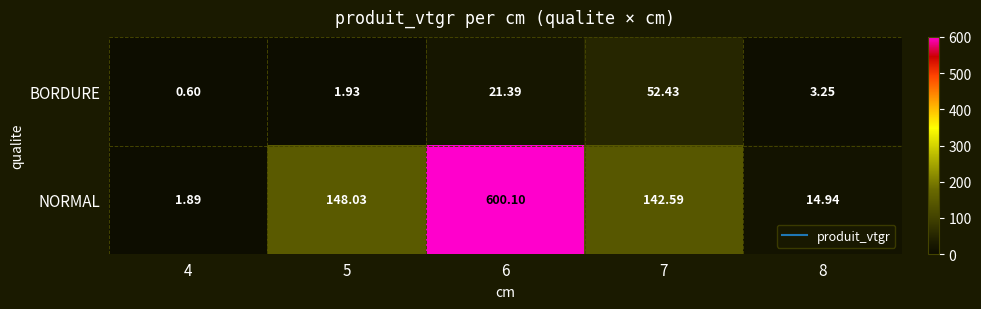

Which series has the widest spread of values?

NORMAL